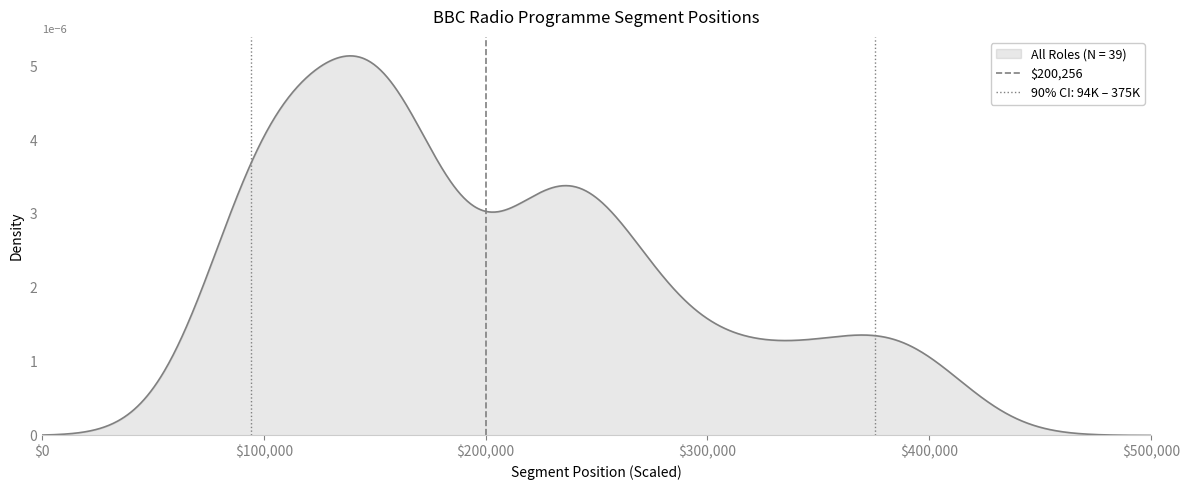

Does the chart display data point markers on the line(s)?

No